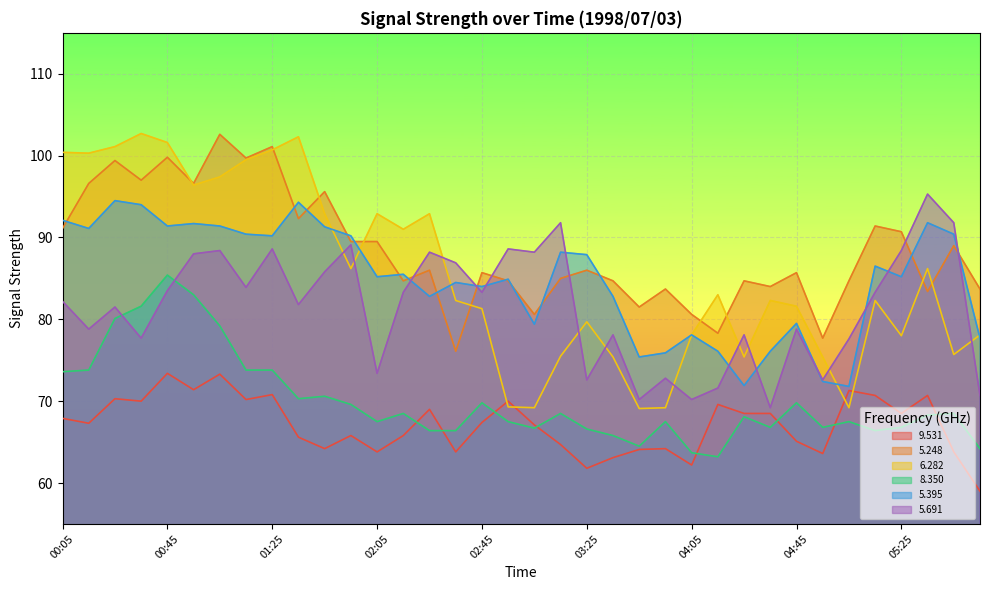

At which category is the sum across all series the highest?

00:45